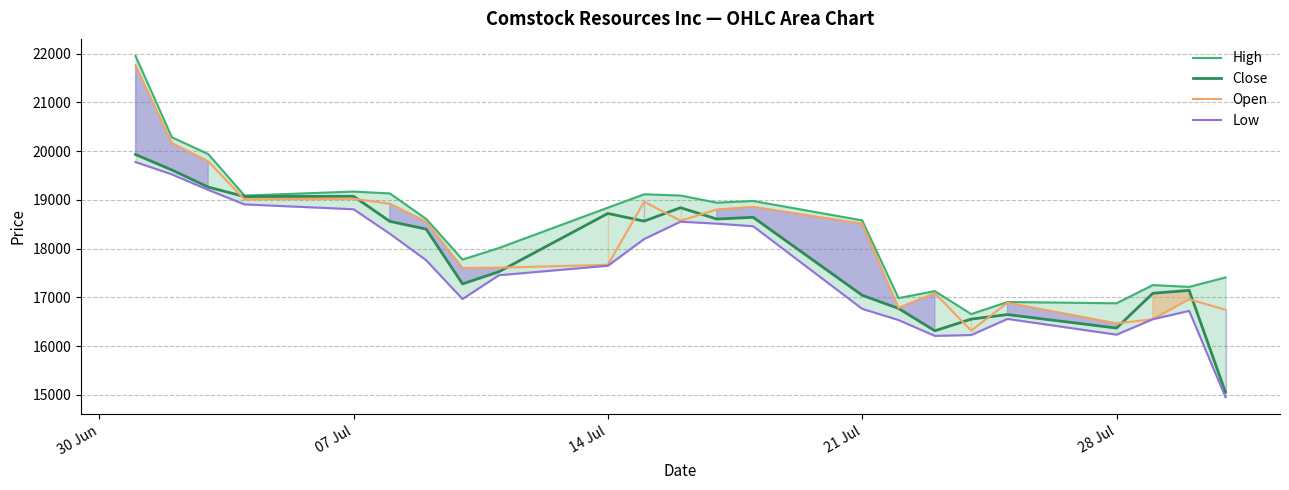

The Open series shows 16465 at 28 Jul. True or false?

True